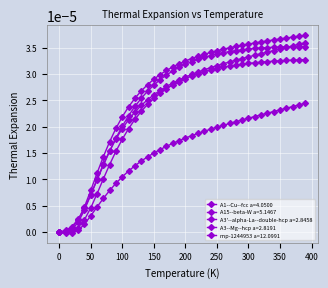

How many lines are shown in the chart?

5